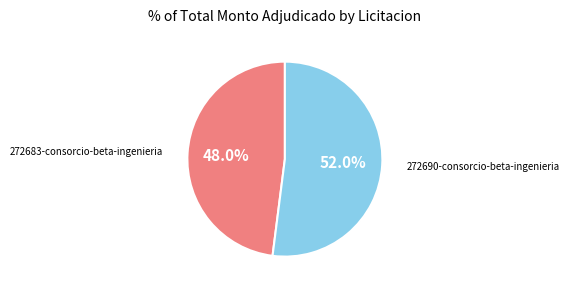

How many segments does this pie chart have?

2